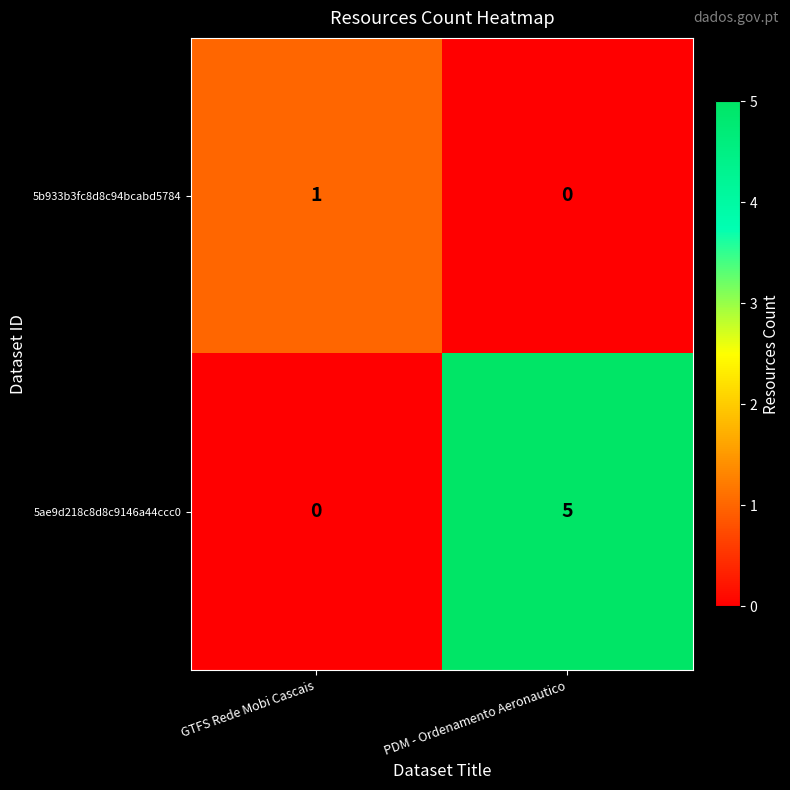

How many distinct data groups are displayed?

2